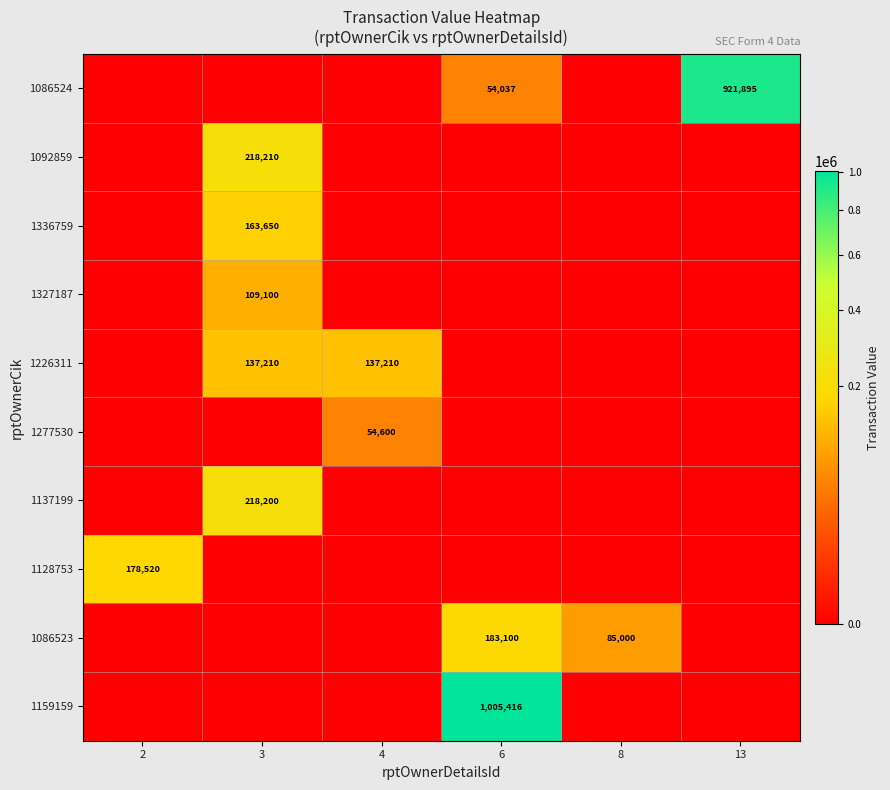

The value of 1086524 at 13 is 1501365. True or false?

False